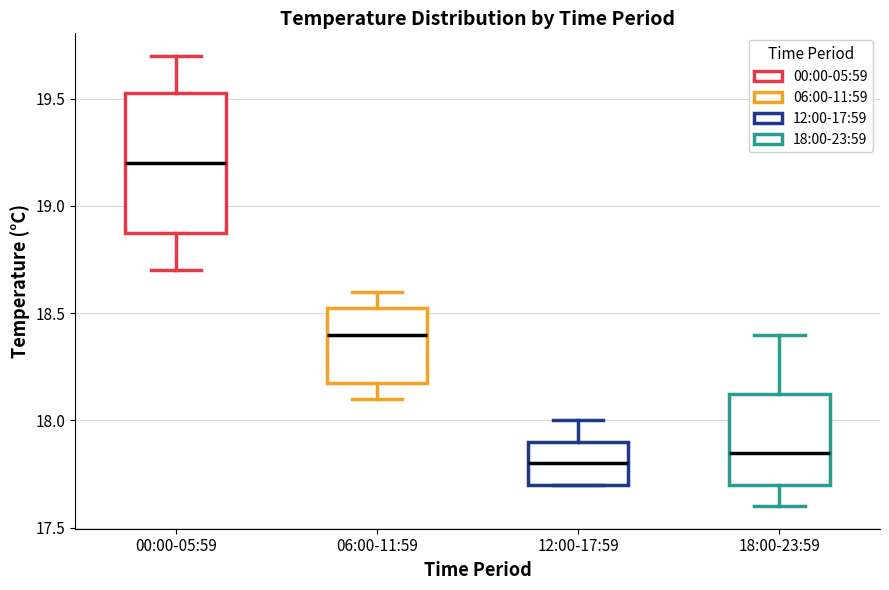

Reading left to right, read every box against the y-axis: the position of its median line, the range the box covers, and the ends of its whiskers. The values are not printed on the chart, so give them approximately, as read against the axis.

00:00-05:59: median 19.20, box 18.90 to 19.55, whiskers 18.70 to 19.70
06:00-11:59: median 18.40, box 18.20 to 18.55, whiskers 18.10 to 18.60
12:00-17:59: median 17.80, box 17.70 to 17.90, whiskers 17.70 to 18.00
18:00-23:59: median 17.85, box 17.70 to 18.15, whiskers 17.60 to 18.40